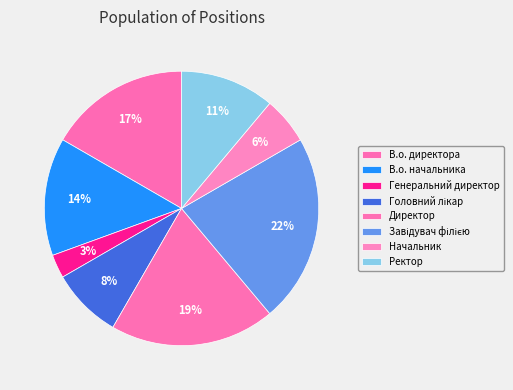

How many segments does this pie chart have?

8